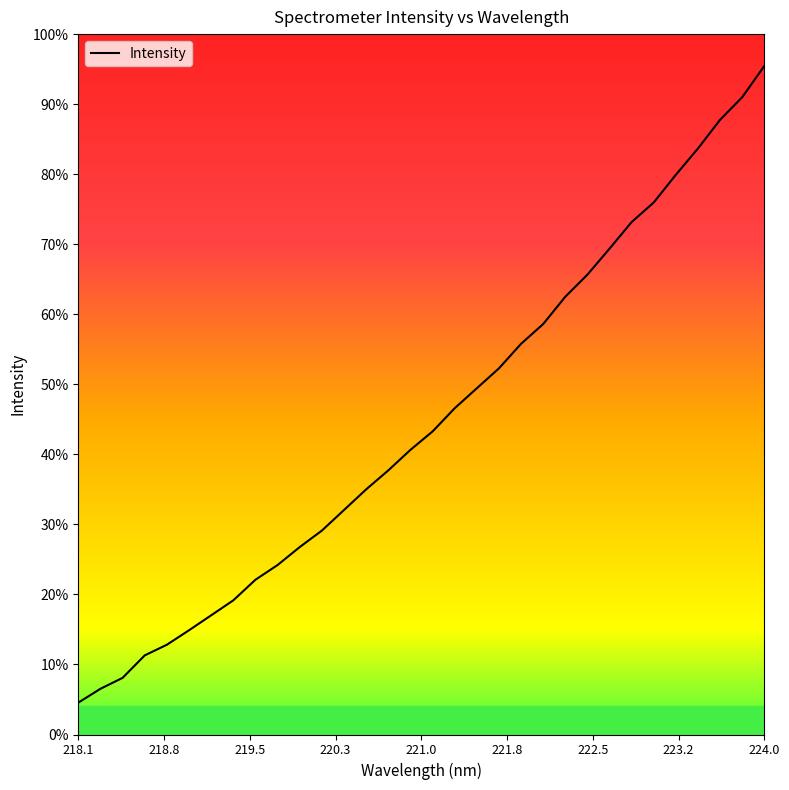

Does the chart display data point markers on the line(s)?

No